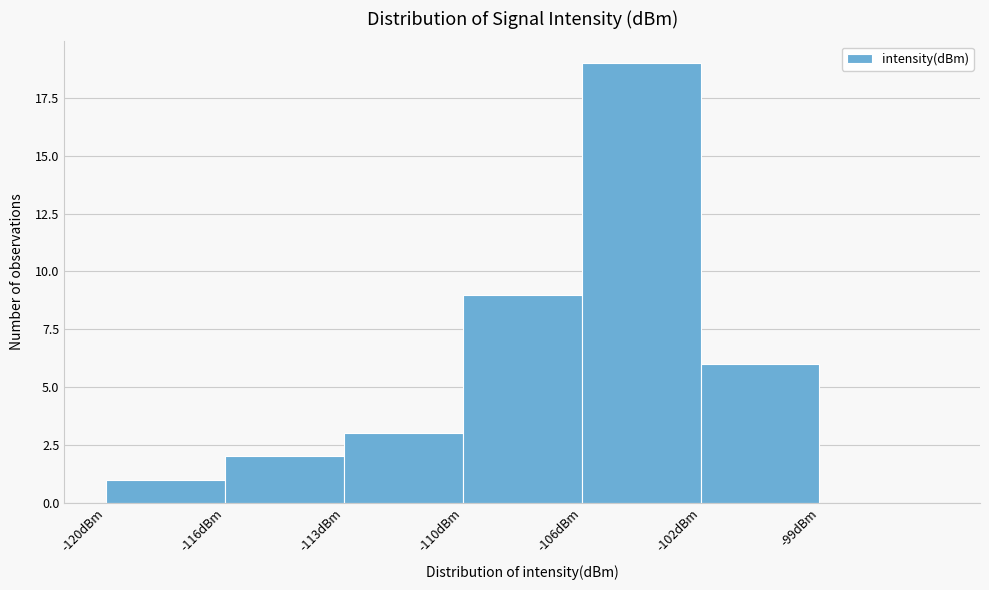

Reading right to left, list all the values displayed in this chart.

-99dBm=0	-102dBm=6	-106dBm=19	-110dBm=9	-113dBm=3	-116dBm=2	-120dBm=1